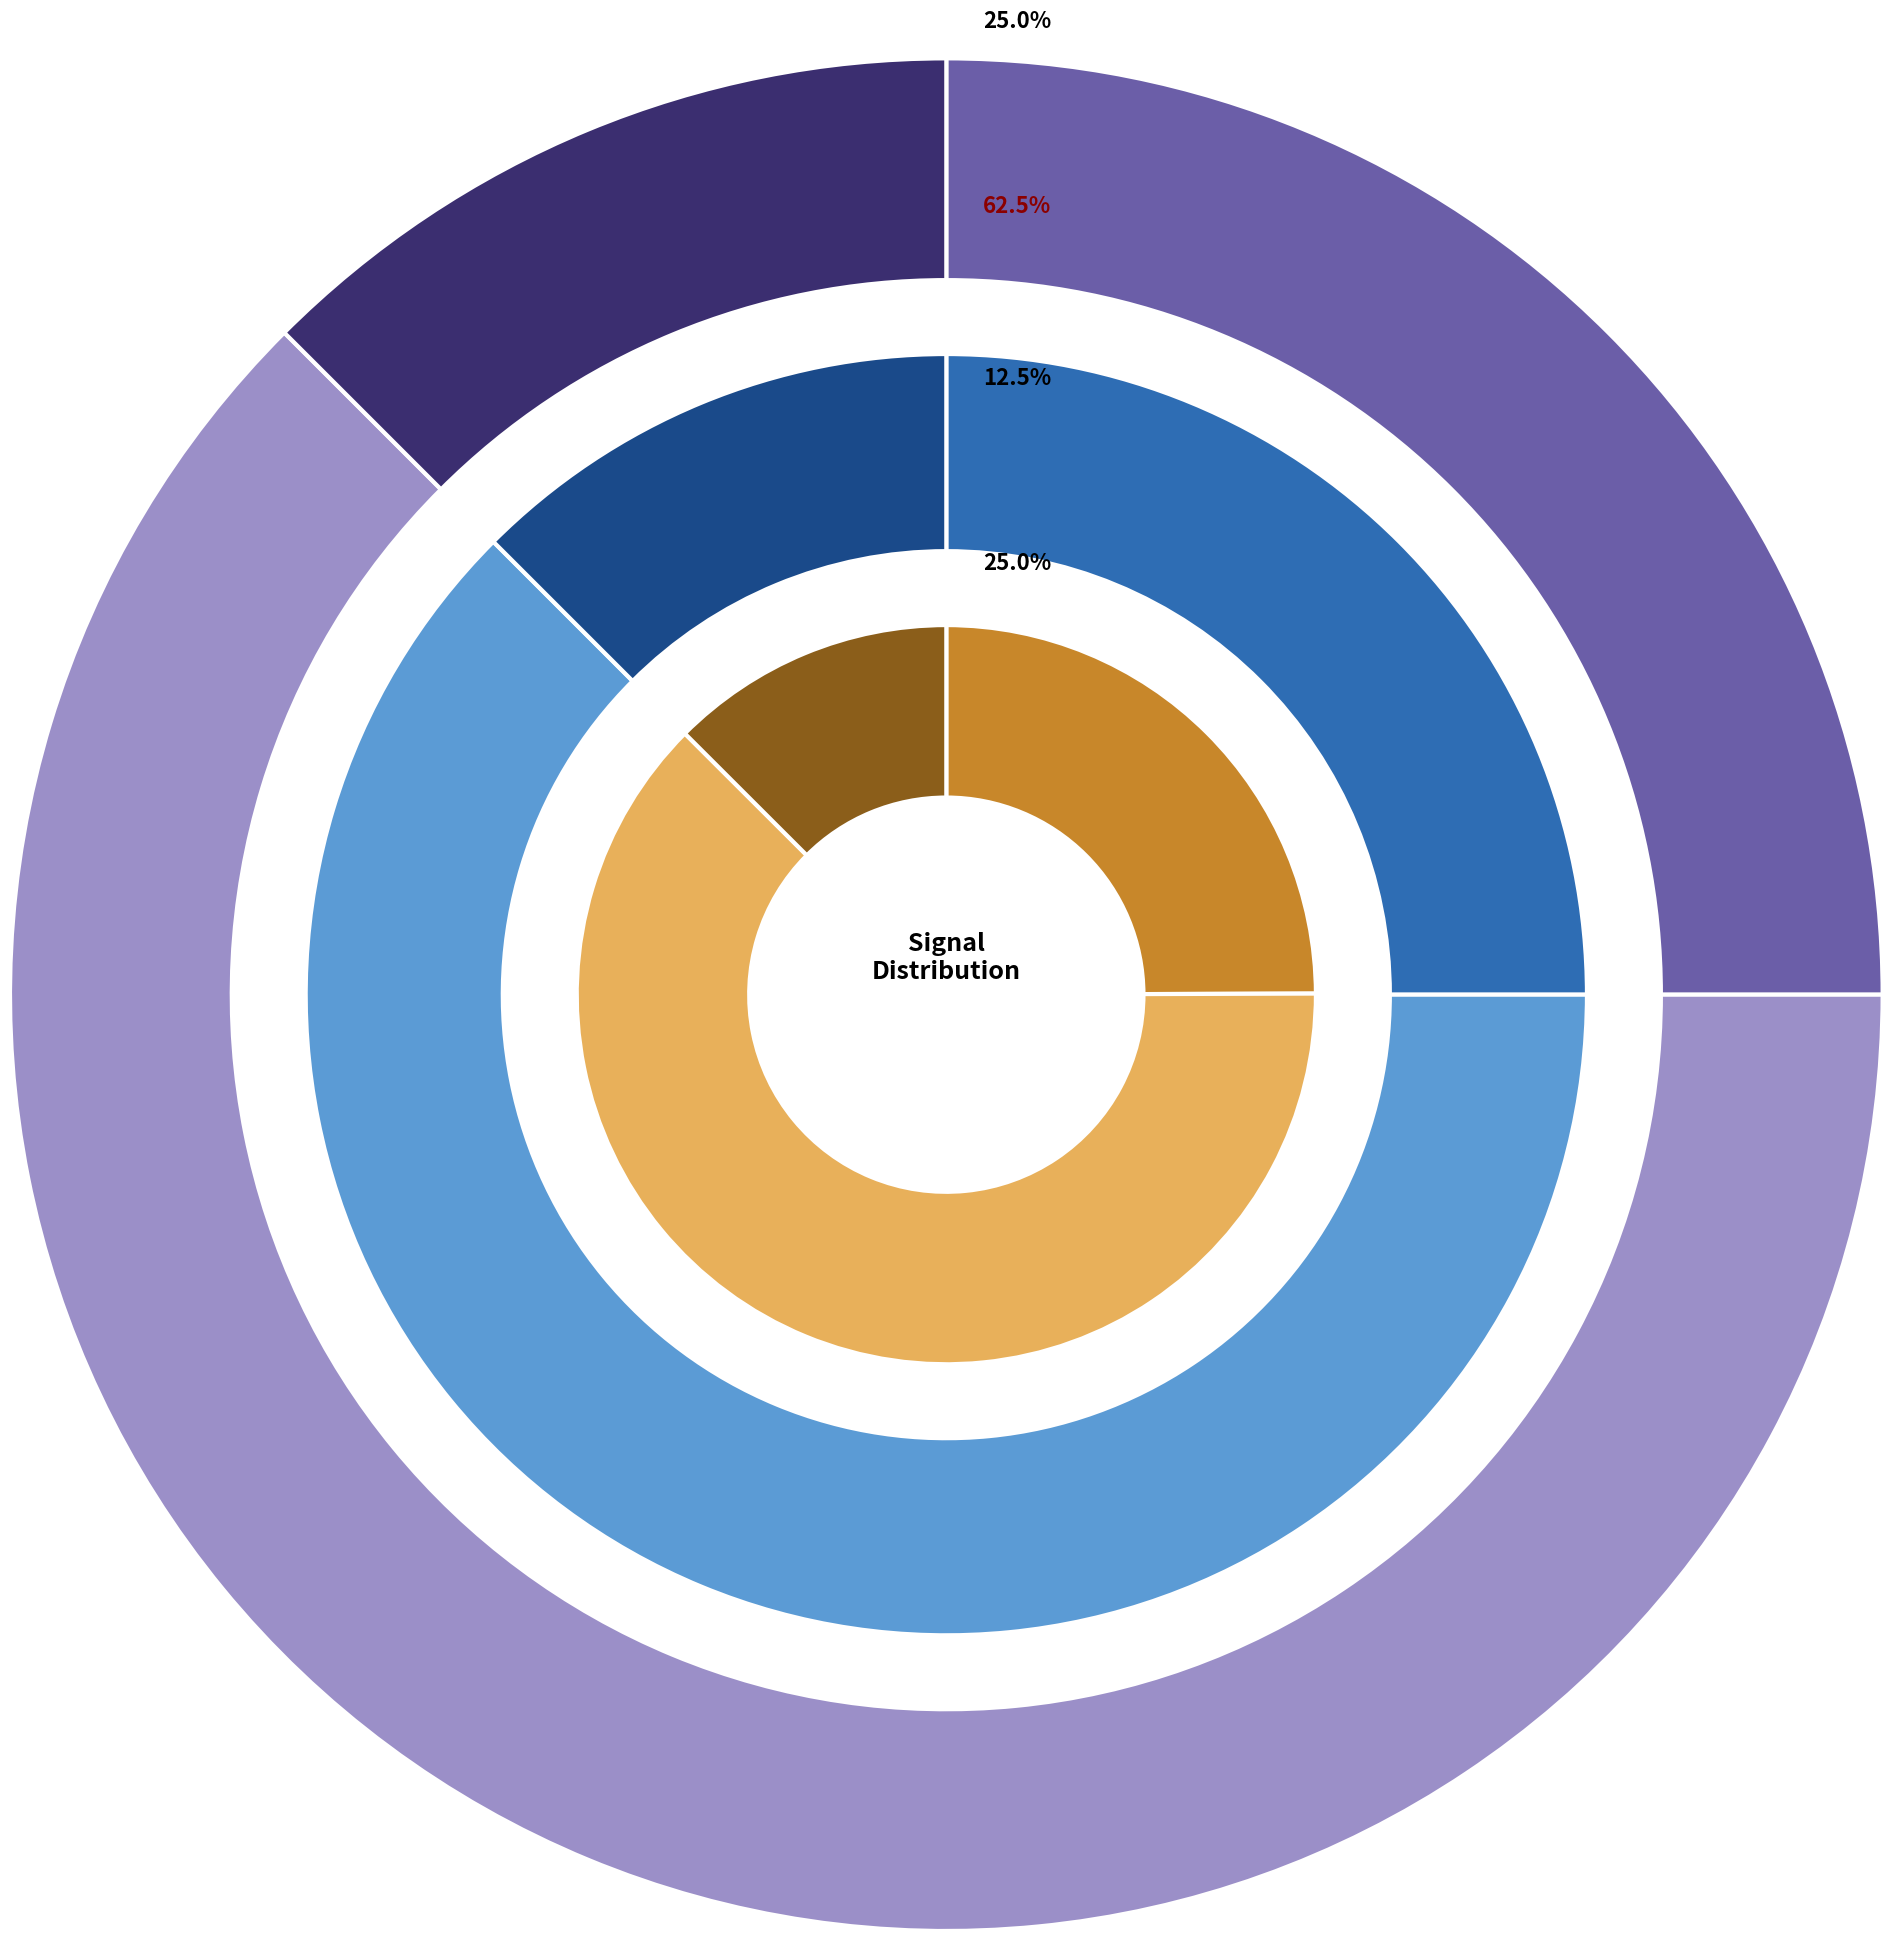

Rank the series by their average value, from highest to lowest.

Samples, Signal